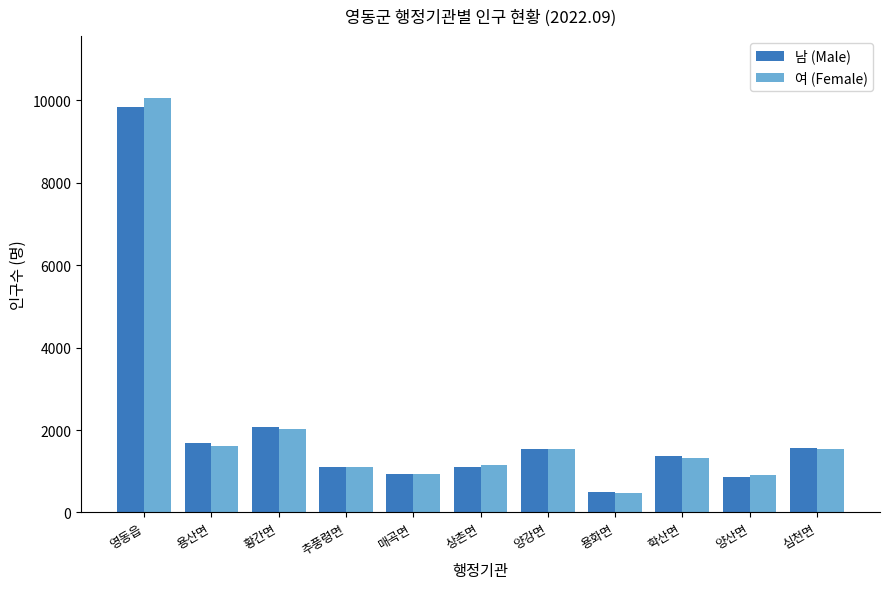

At which category is the sum across all series the highest?

영동읍